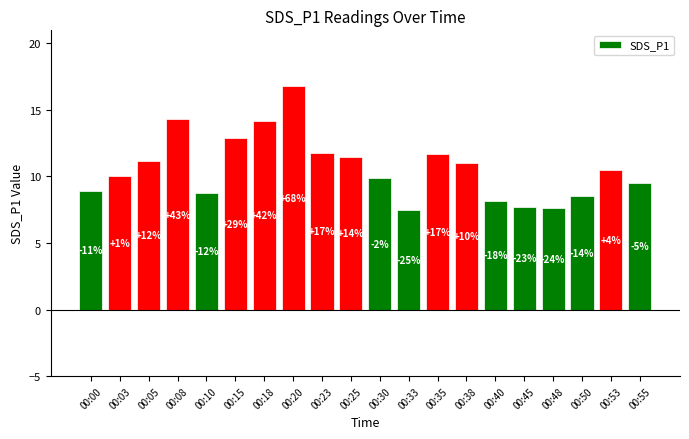

How many bars are there in total?

20